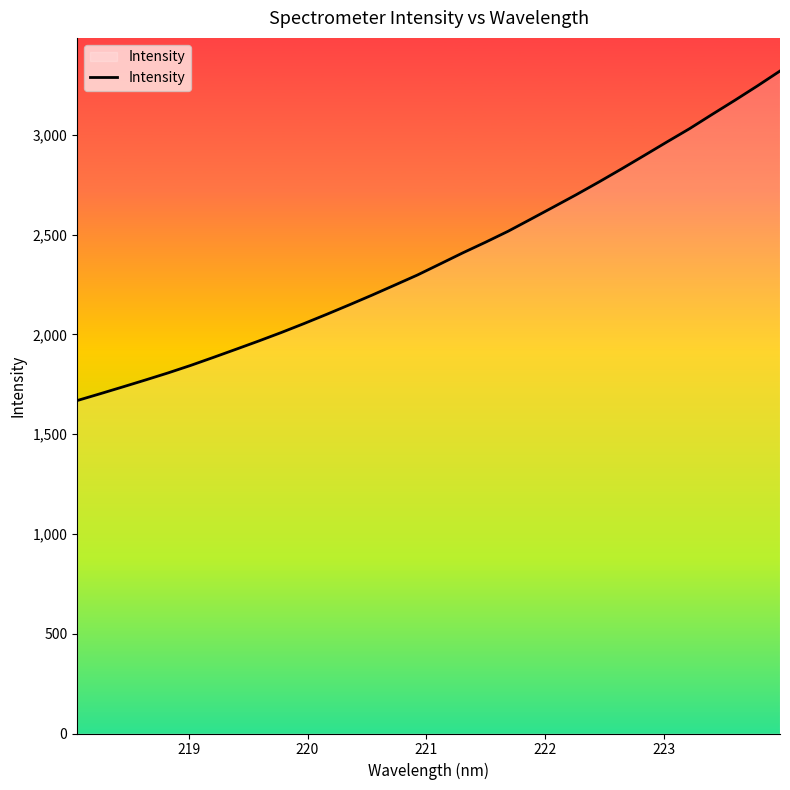

What is the difference between the maximum and second lowest values?

1617.7